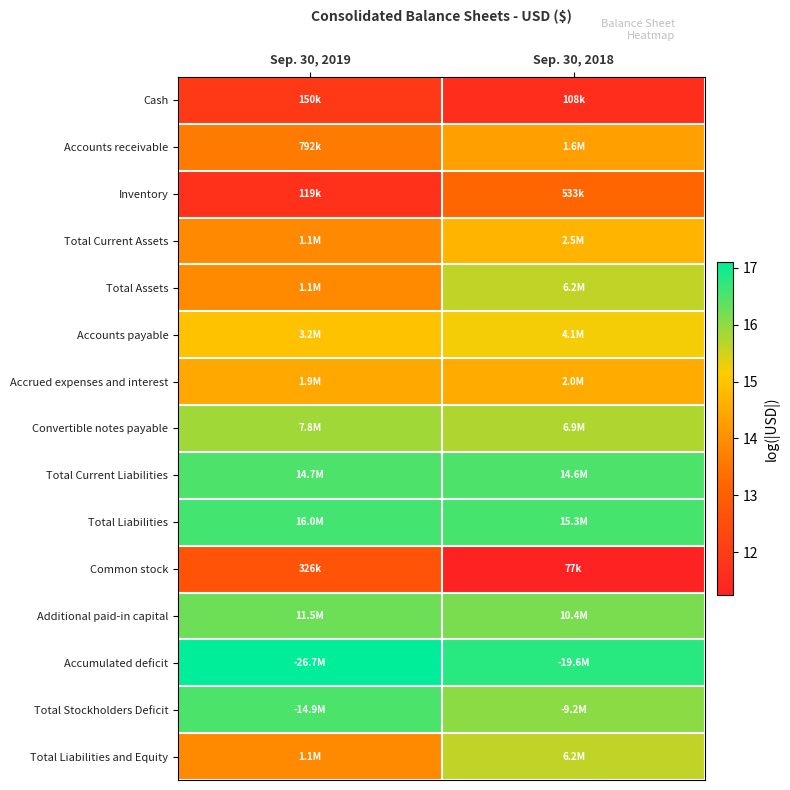

At which category is the sum across all series the highest?

Sep. 30, 2018